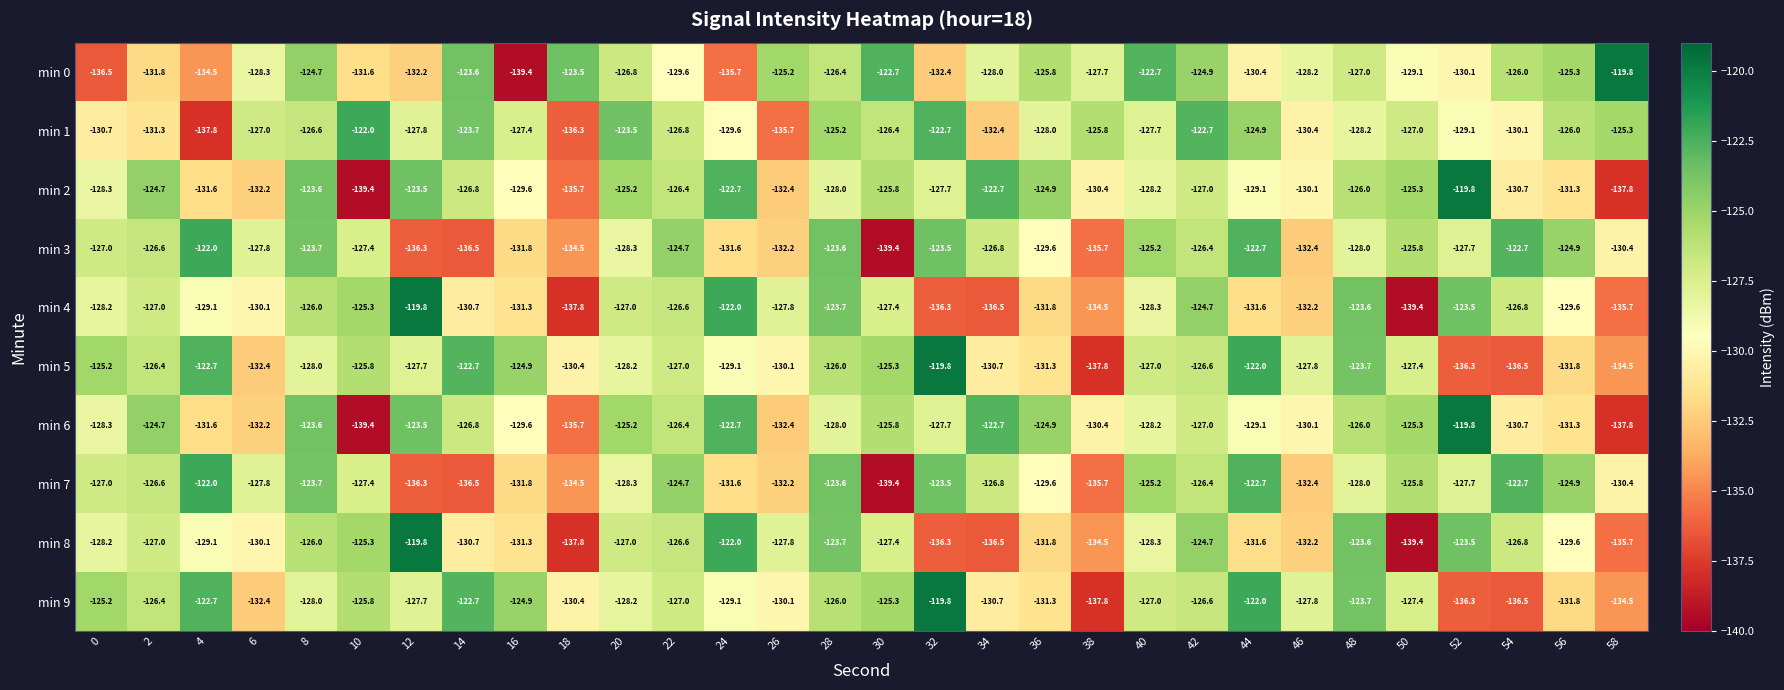

At which category is the sum across all series the highest?

8